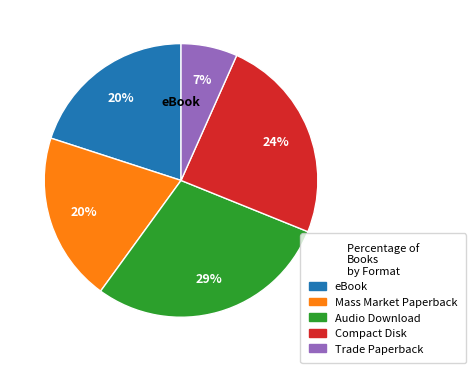

Approximately how many times larger is the value at Trade Paperback compared to Compact Disk?

0.3